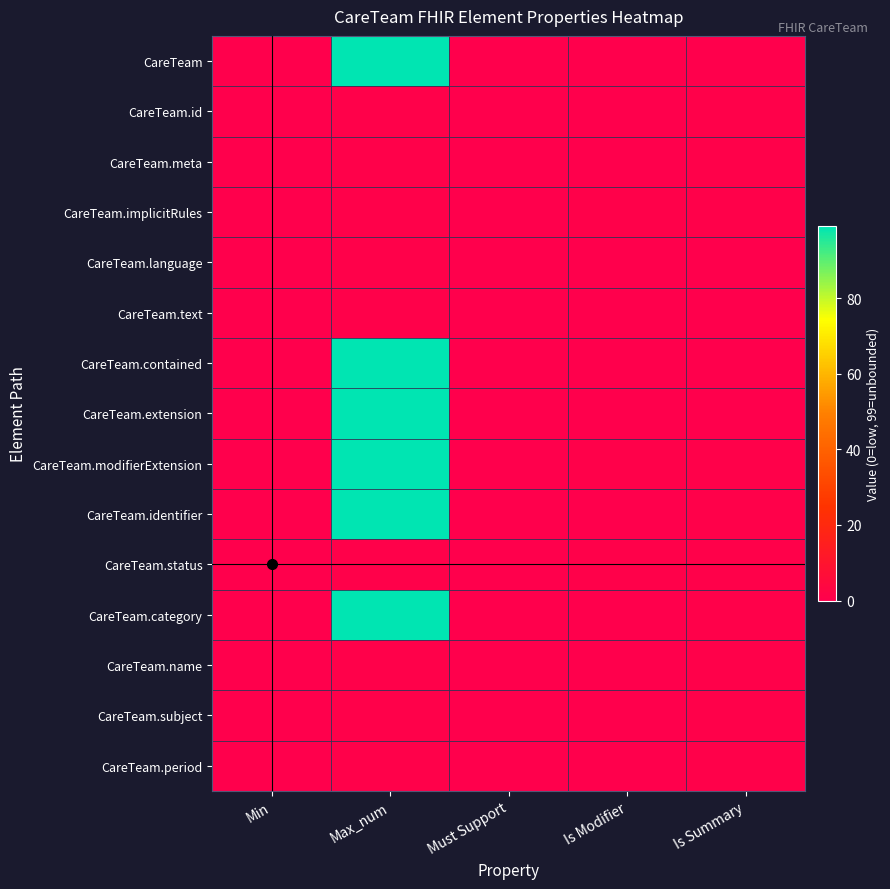

Which label corresponds to the smallest value in the chart?

Min